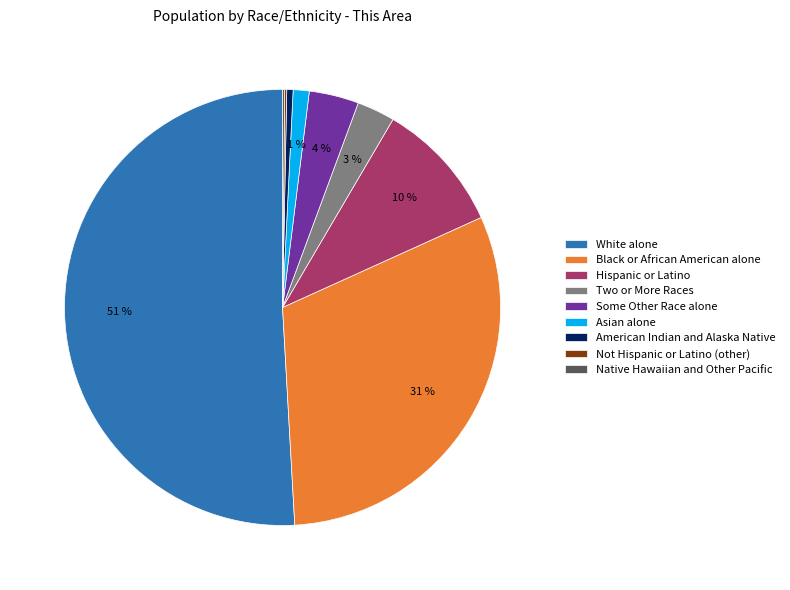

Does White alone represent more than half of the total?

Yes